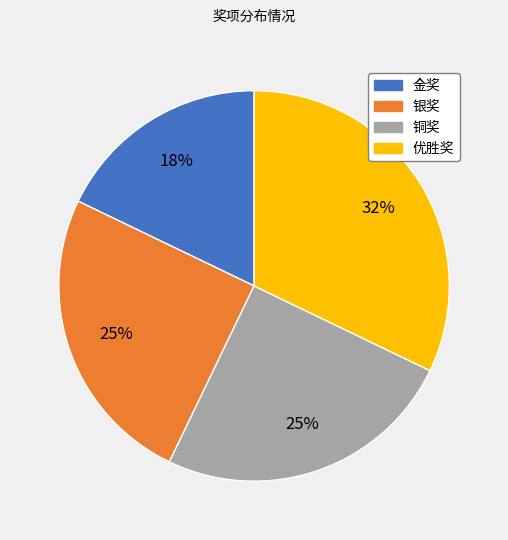

To the nearest percent, what is the average slice percentage?

25%